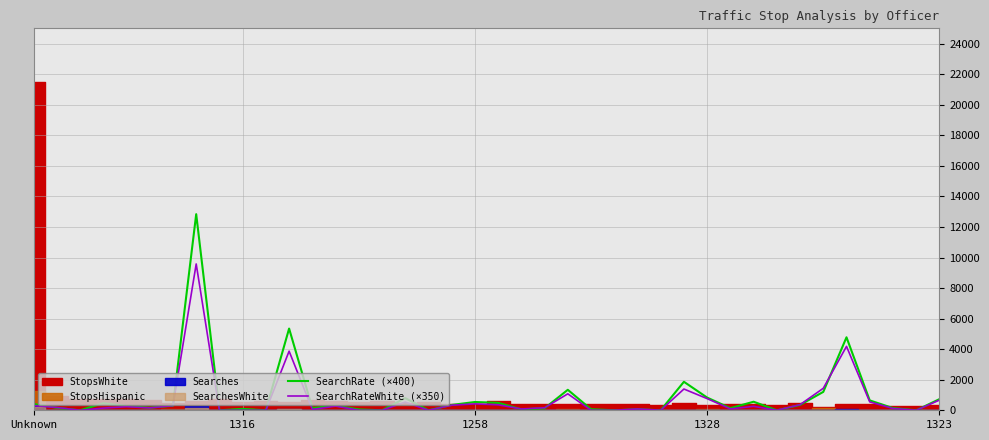

What is the label of the 25th point from the left?

24